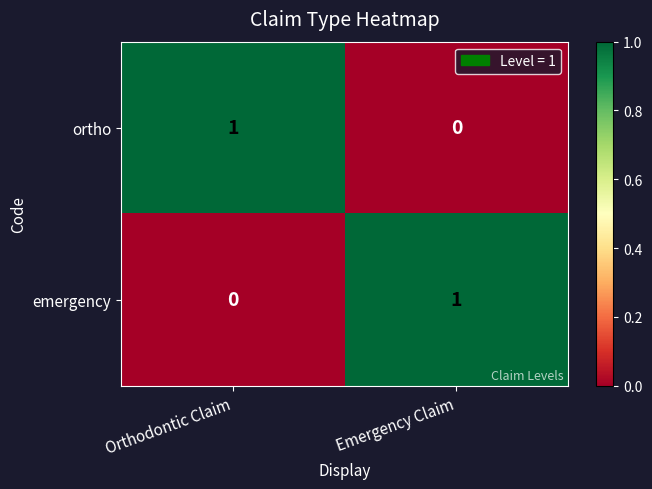

The emergency series shows 0 at Emergency Claim. True or false?

False